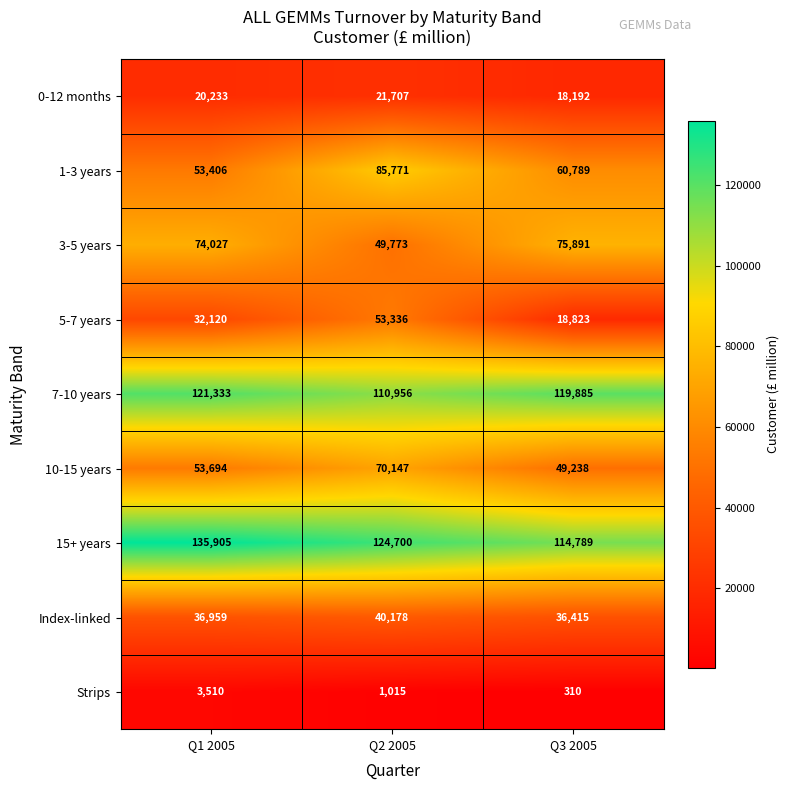

The value of Strips at Q2 2005 is 1695. True or false?

False